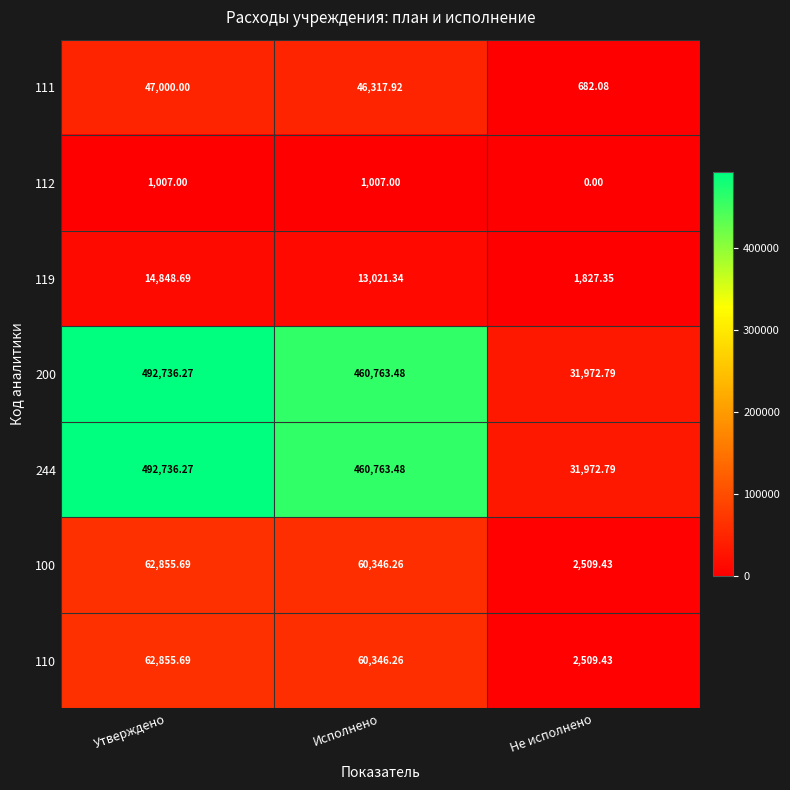

At which category is the sum across all series the highest?

Утверждено